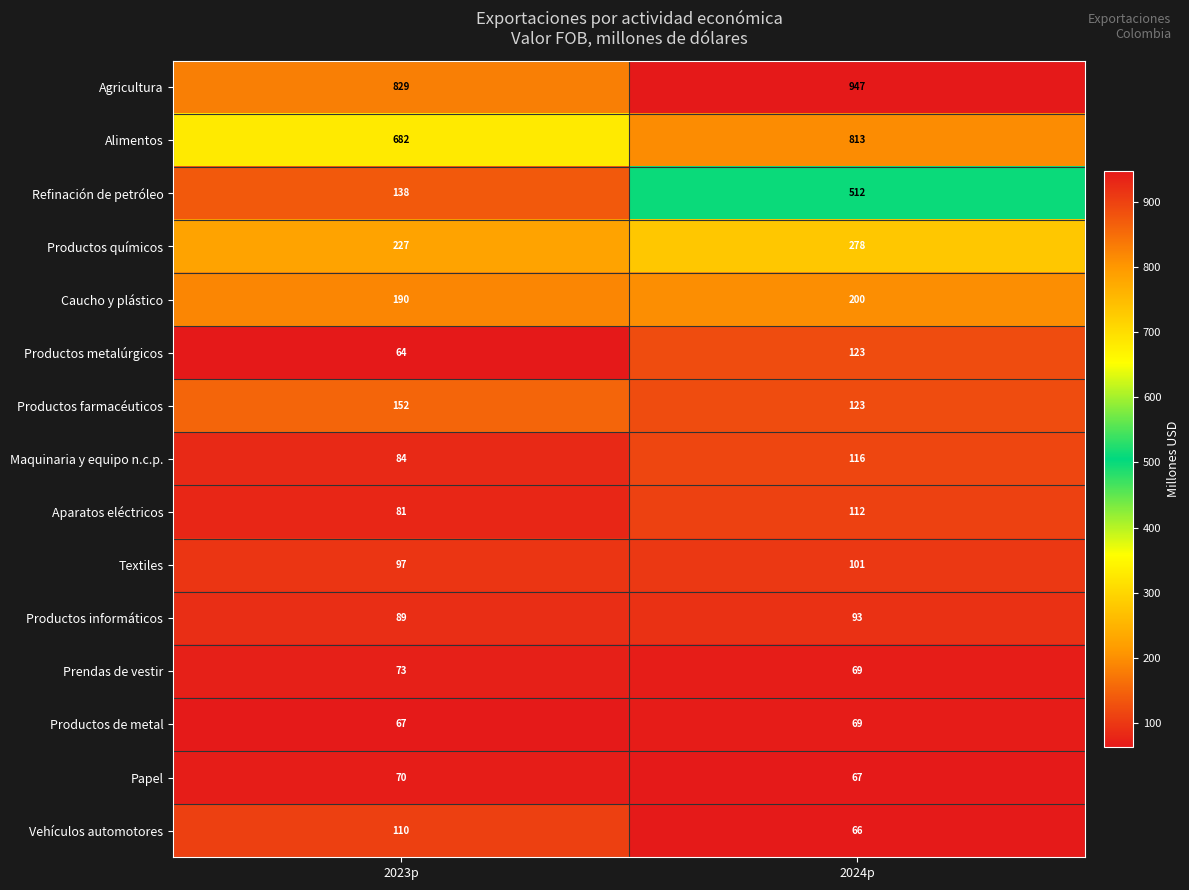

Count the number of data series in this chart.

15